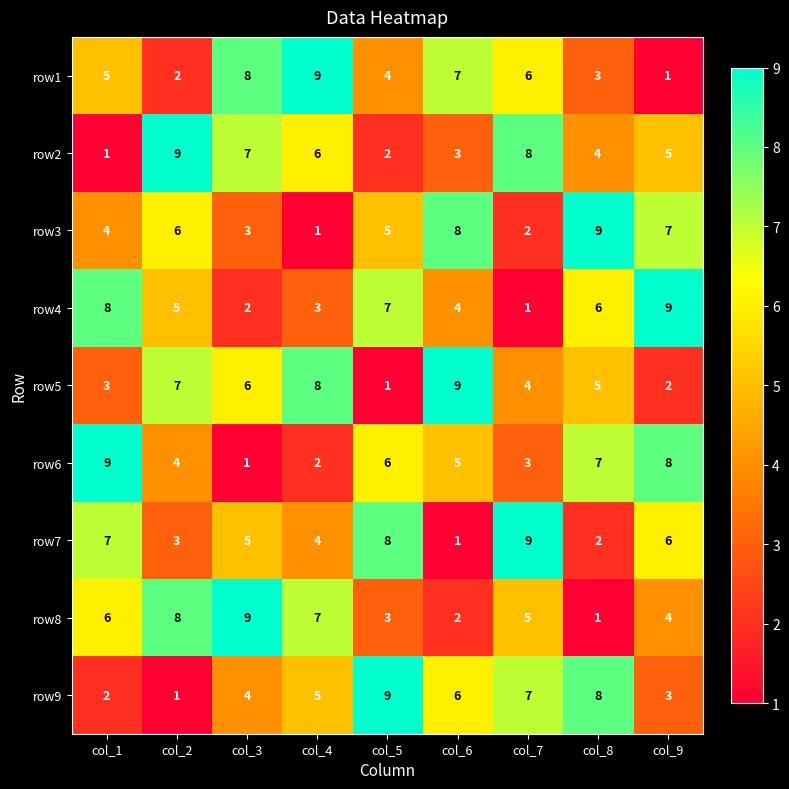

The row7 series shows 1 at col_6. True or false?

True